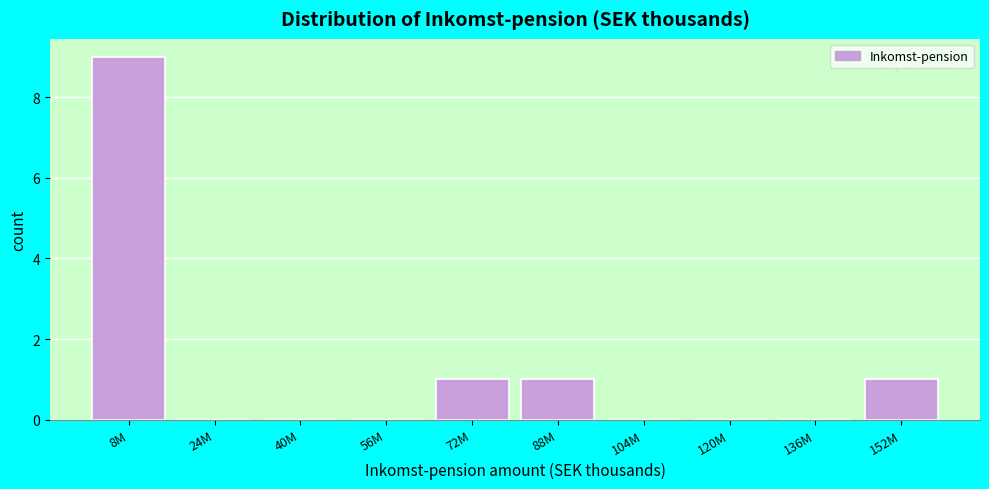

Reading left to right, transcribe all the data shown in this chart.

8M=9	24M=0	40M=0	56M=0	72M=1	88M=1	104M=0	120M=0	136M=0	152M=1